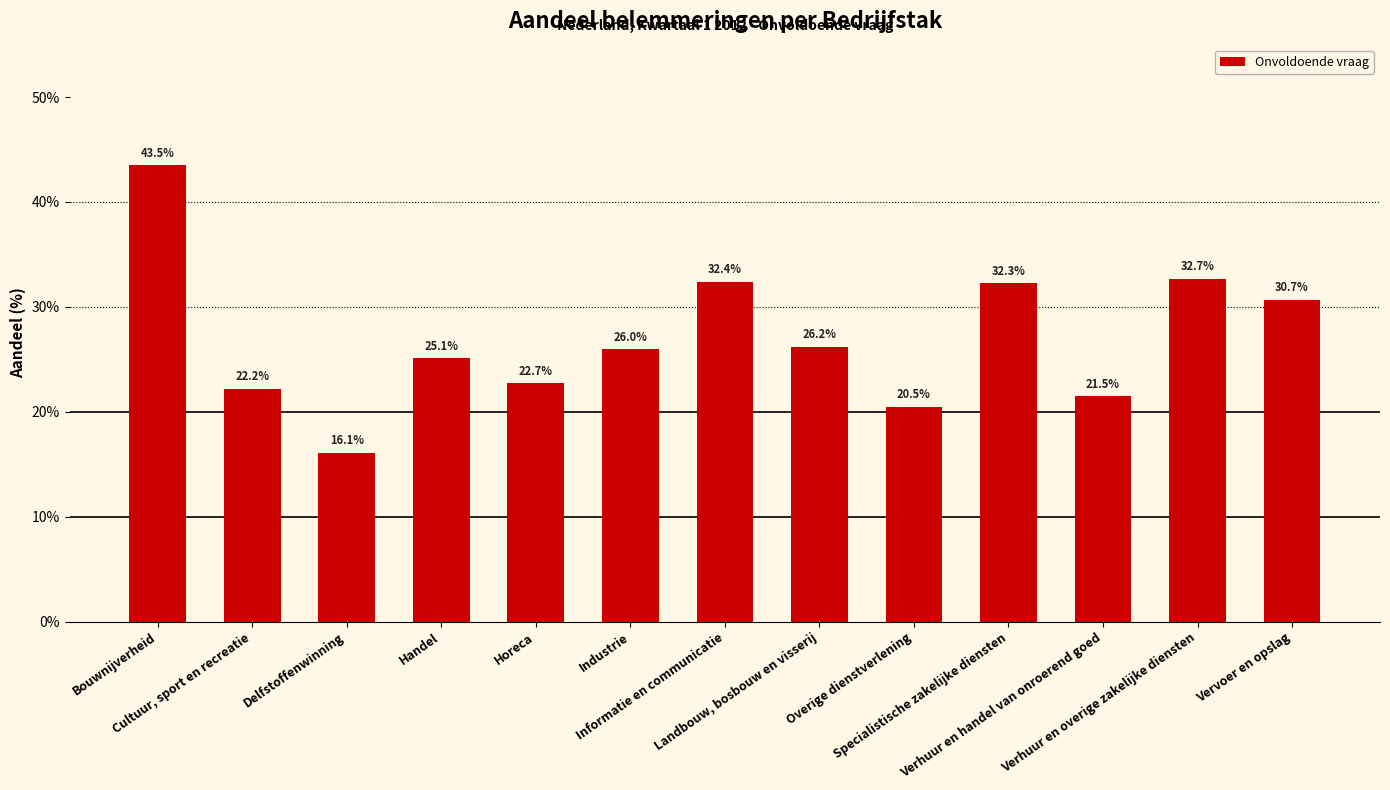

Count the number of data series in this chart.

1